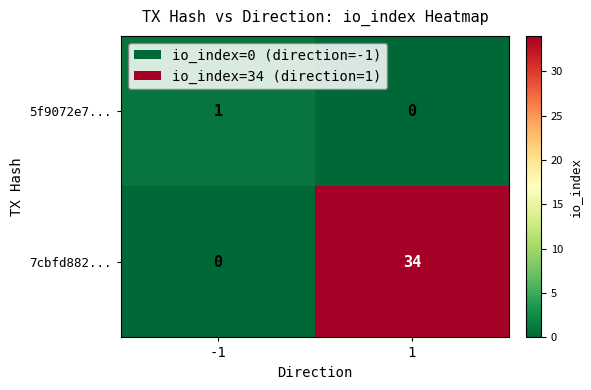

Rank the series by their average value, from lowest to highest.

5f9072e7..., 7cbfd882...